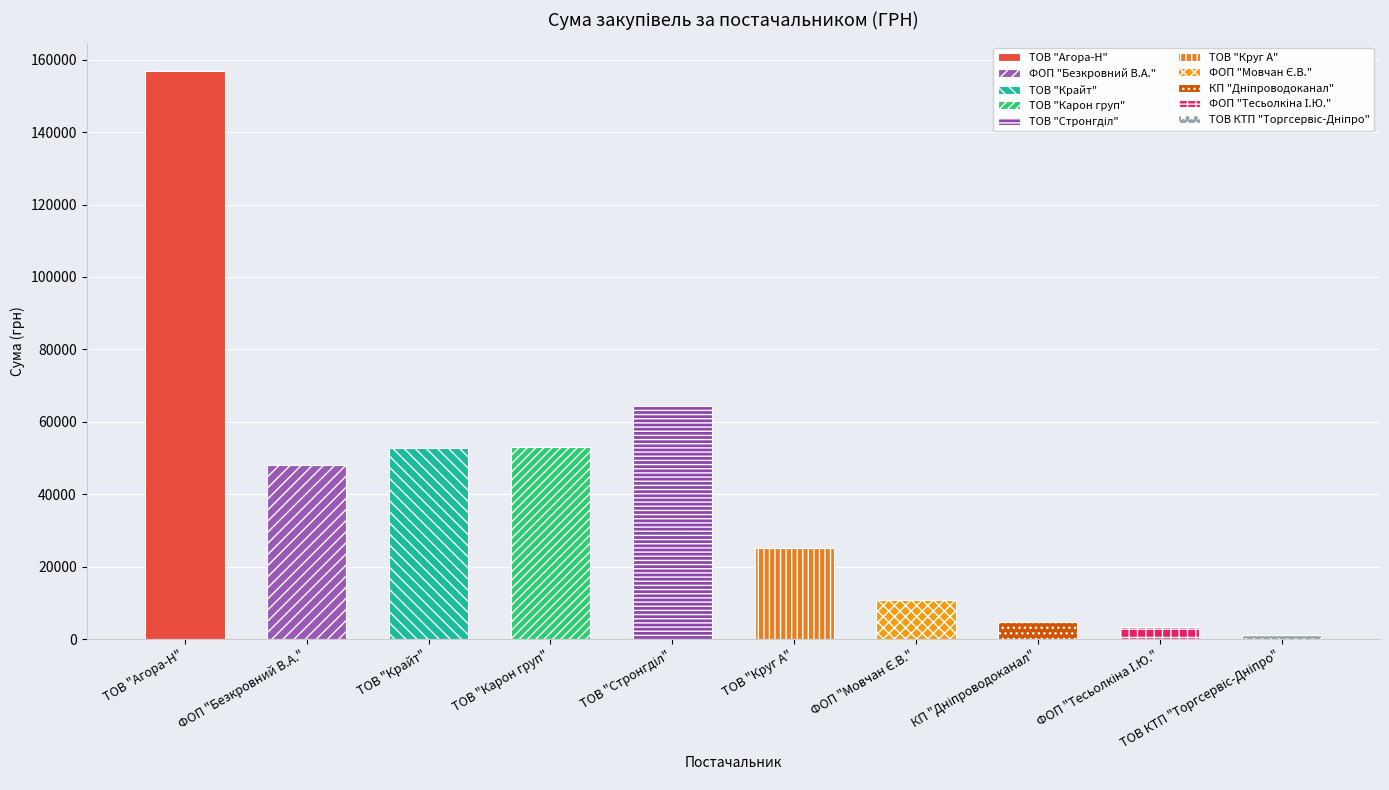

What is the greatest value displayed?

156893.5